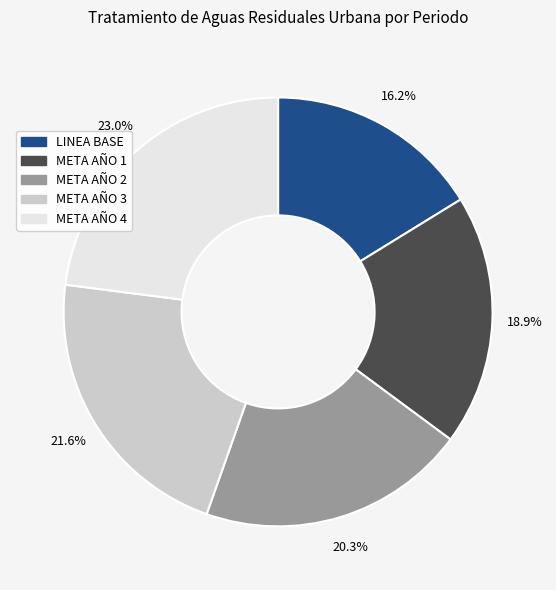

Is META AÑO 1 the majority of the pie?

No